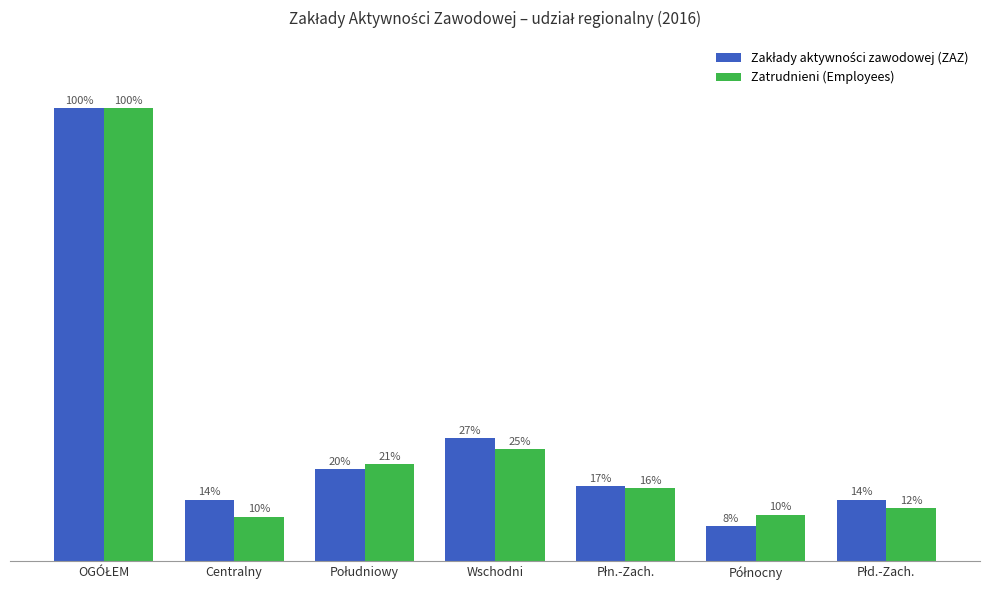

Are the bars grouped side by side (vs. stacked)?

Yes